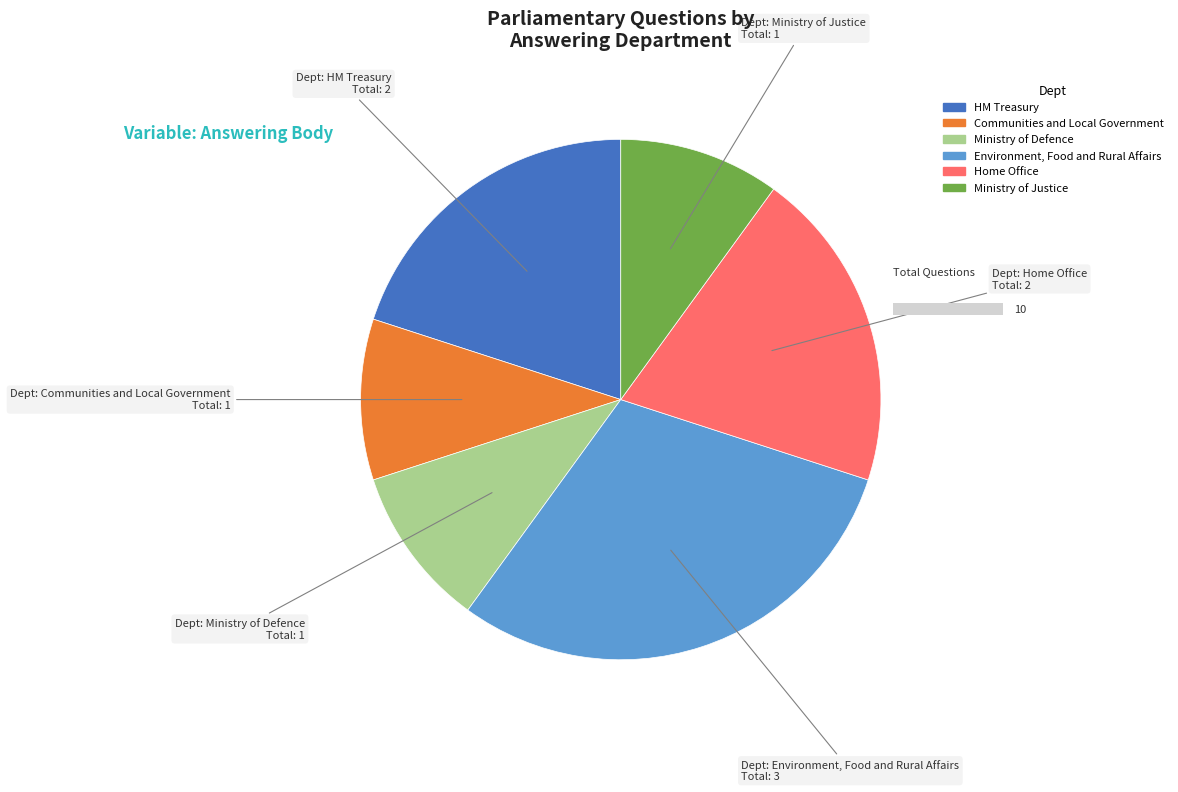

Is there any slice that represents more than half of the pie?

No